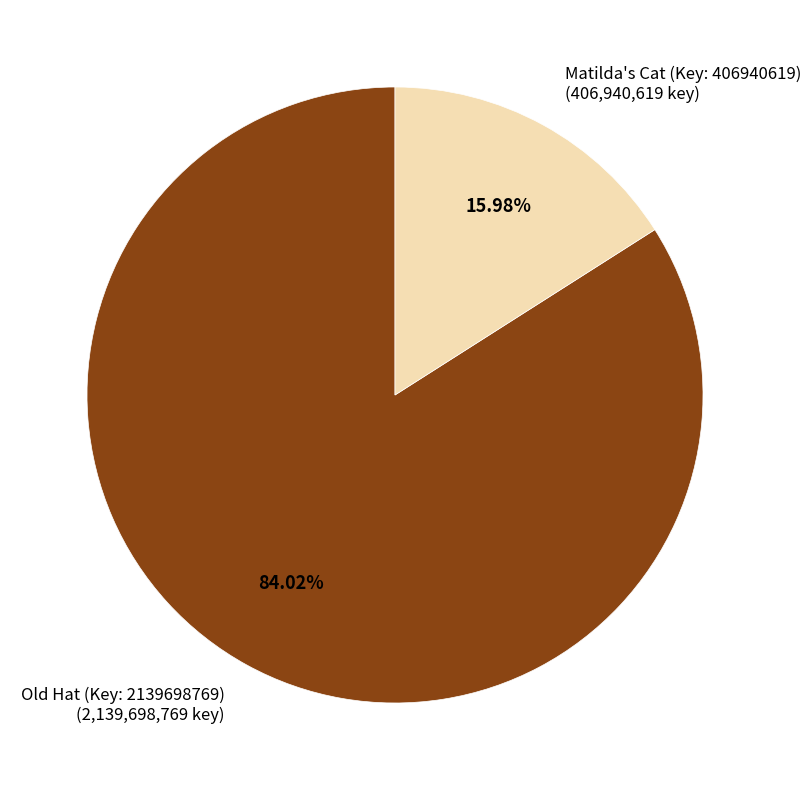

Which has a higher value, Old Hat (Key: 2139698769) or Matilda's Cat (Key: 406940619)?

Old Hat (Key: 2139698769)